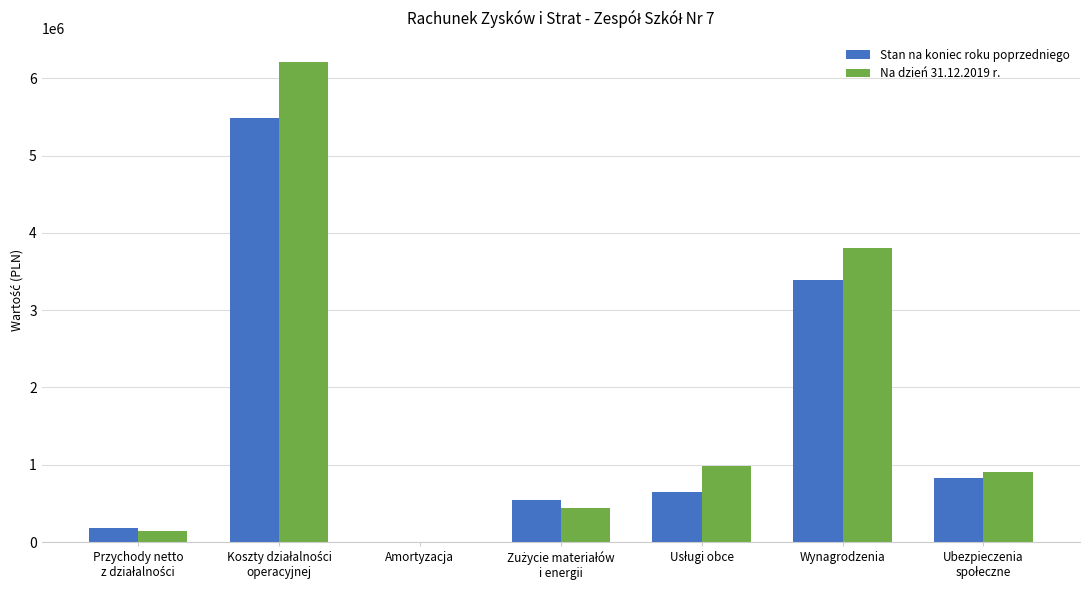

How many categories are shown in the chart?

7